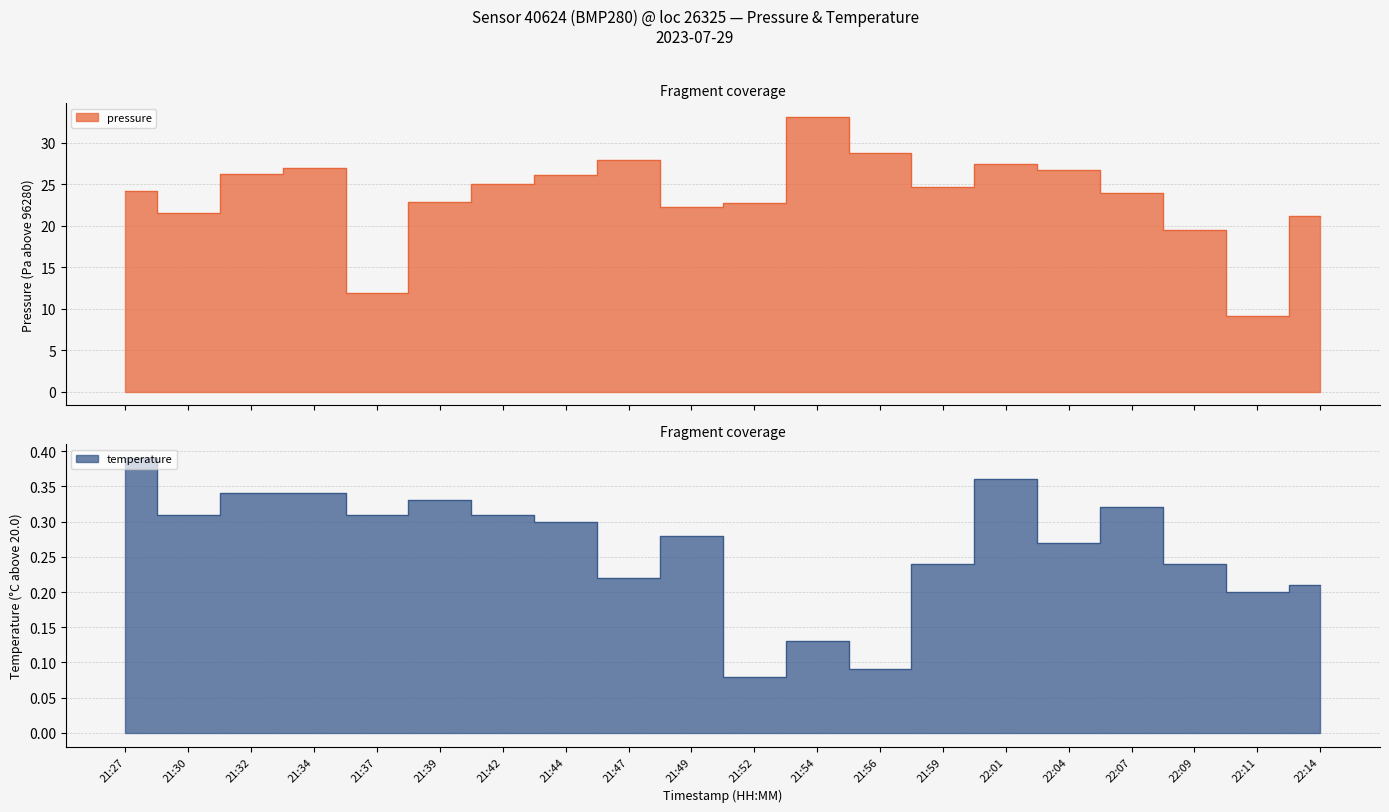

Rank the categories by temperature value from lowest to highest.

21:52, 21:56, 21:54, 22:11, 22:14, 21:47, 21:59, 22:09, 22:04, 21:49, 21:44, 21:30, 21:37, 21:42, 22:07, 21:39, 21:32, 21:34, 22:01, 21:27